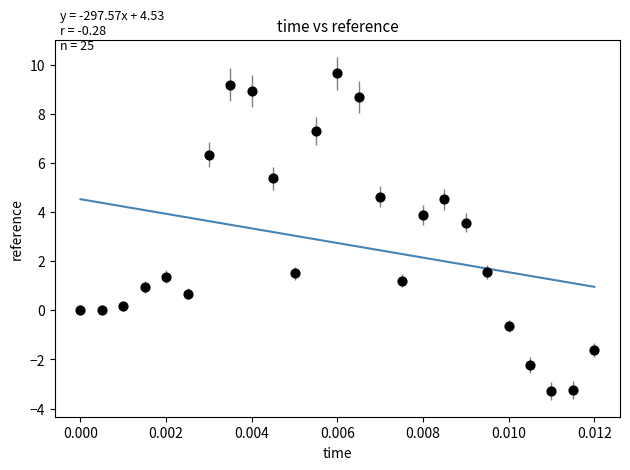

What is the range of Y values (max minus min)?

12.9